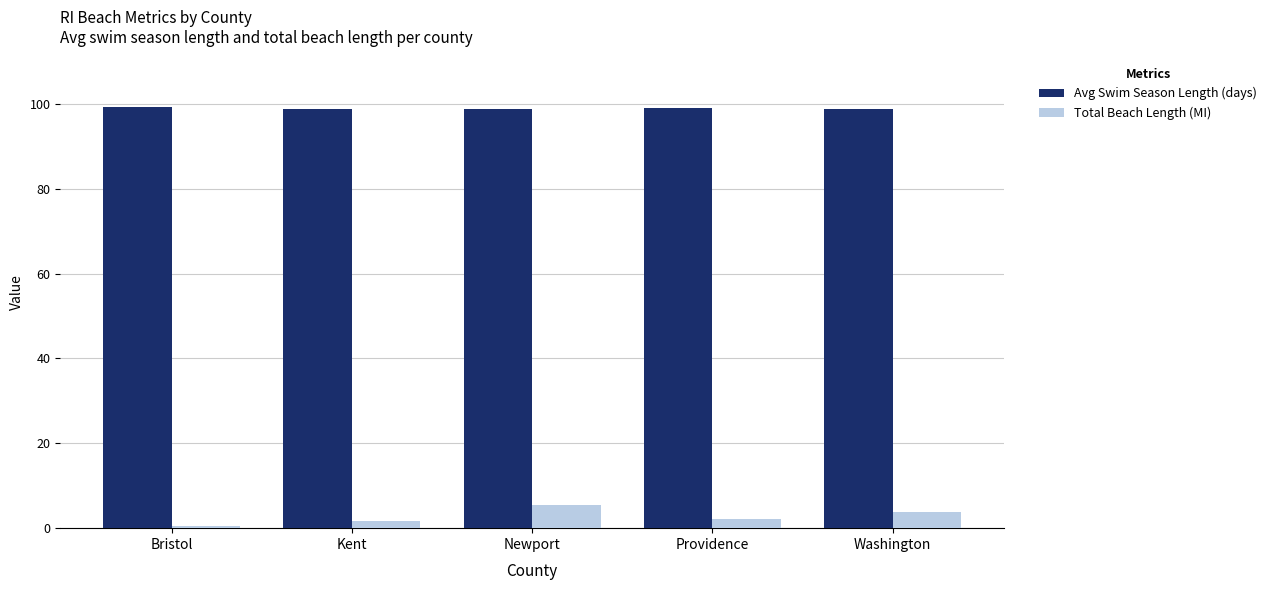

What are all the series names shown in the legend?

Avg Swim Season Length (days), Total Beach Length (MI)